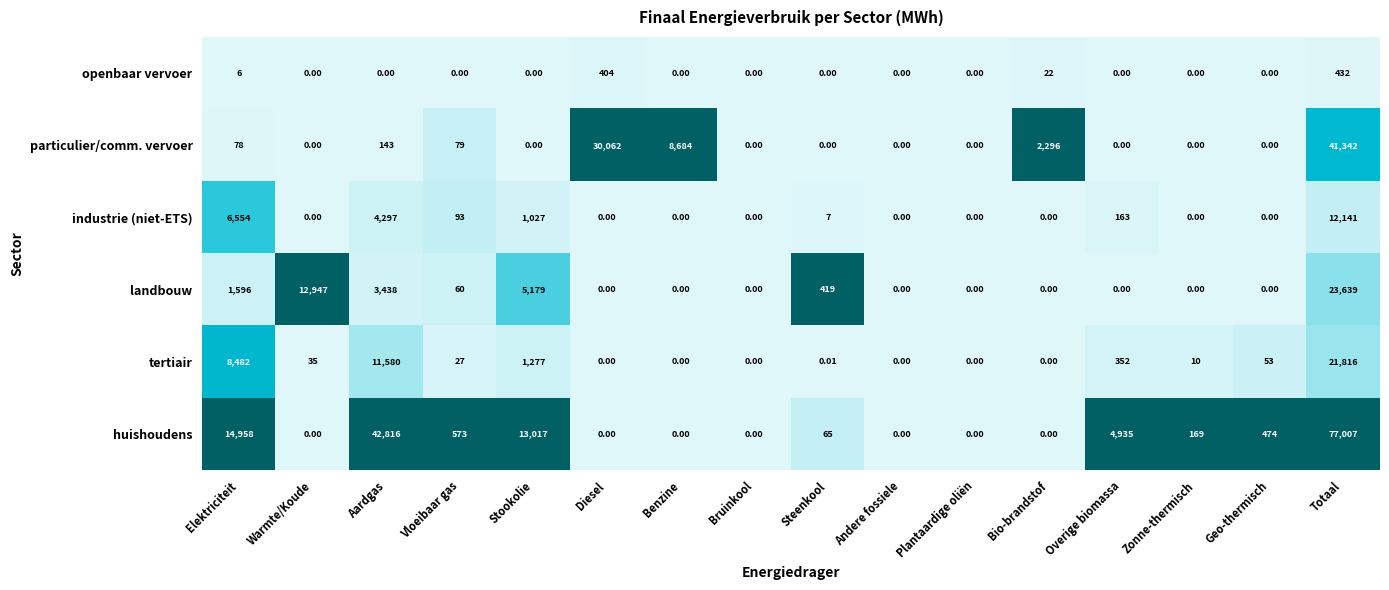

How many values in the tertiair series are below 27?

8